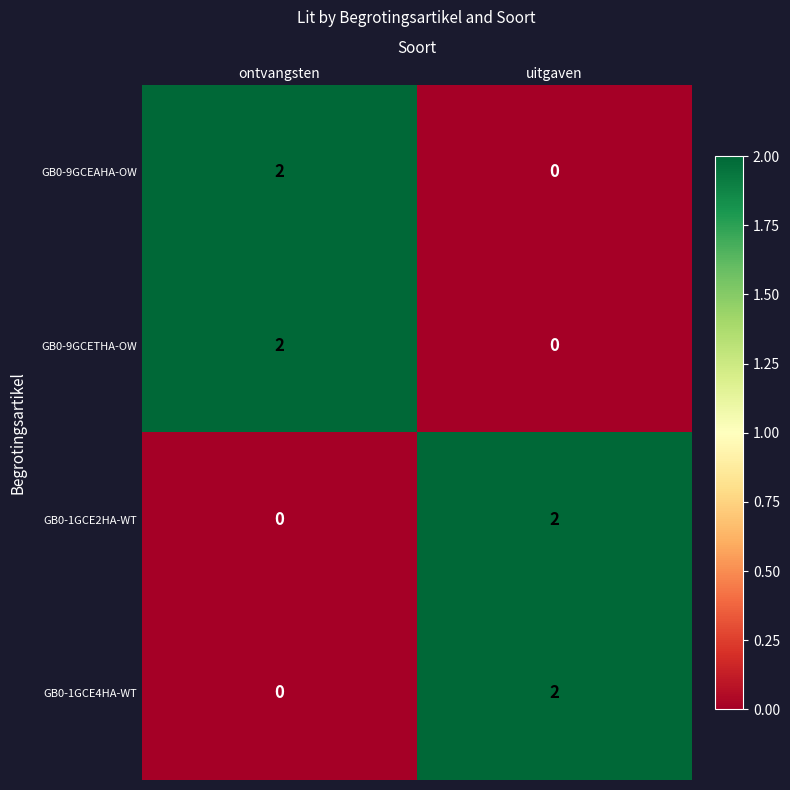

The GB0-1GCE2HA-WT series shows 3 at uitgaven. True or false?

False